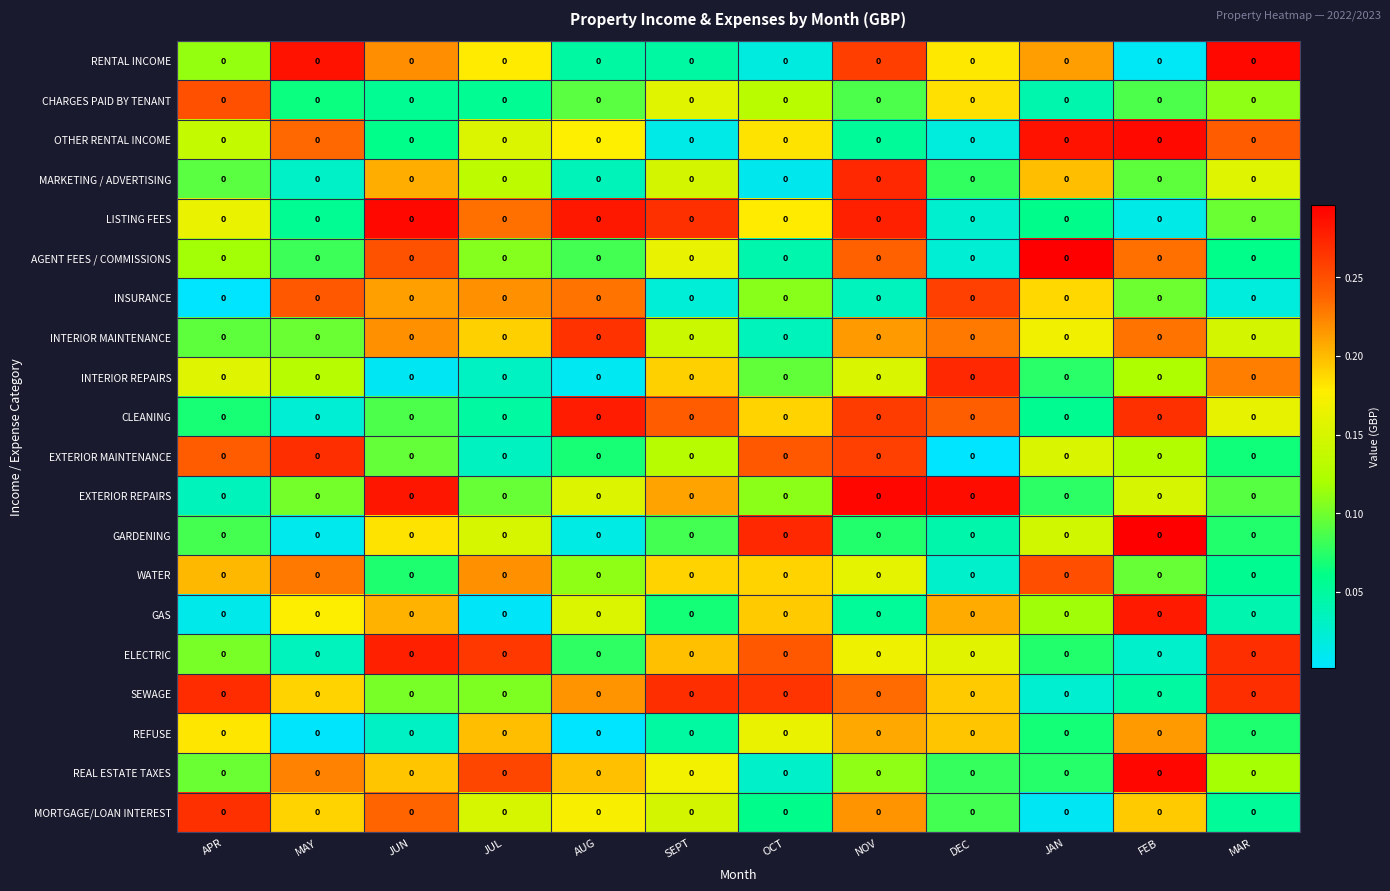

How many WATER values are between 0 and 1?

12